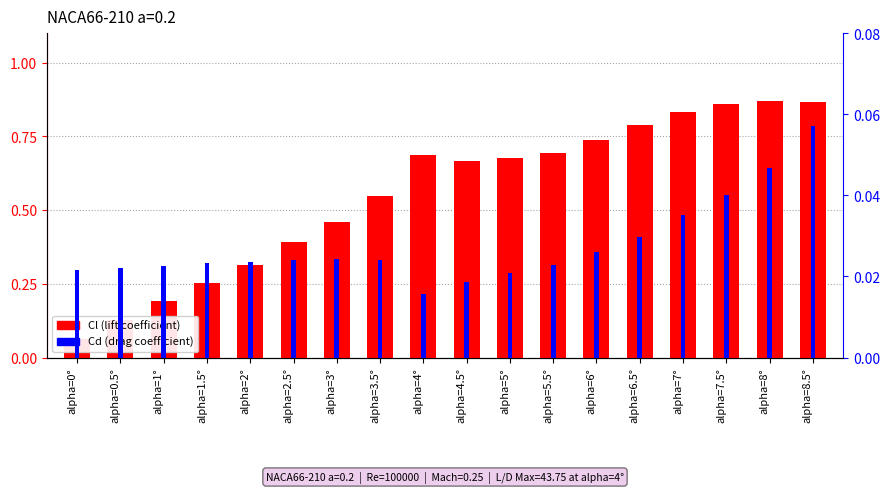

How many bars are there in each group?

2